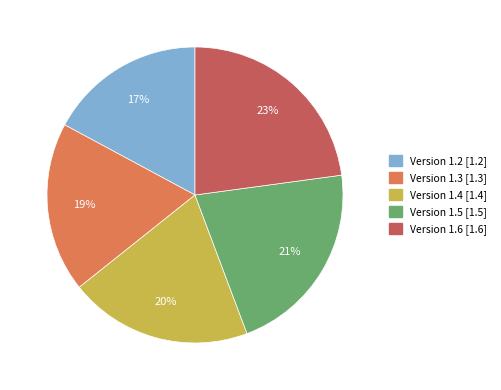

Which slice is the largest?

Version 1.6